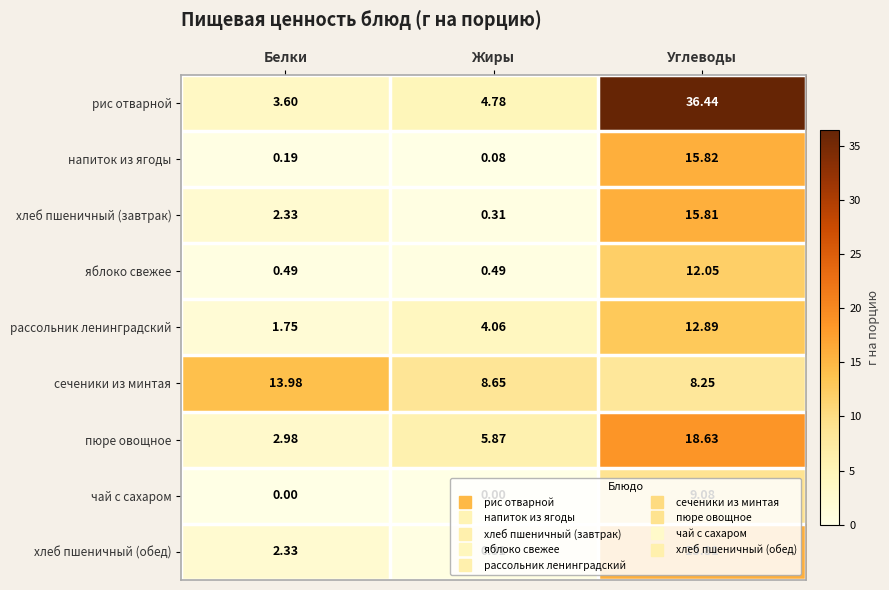

Where does the хлеб пшеничный (завтрак) series first go above 2?

Белки